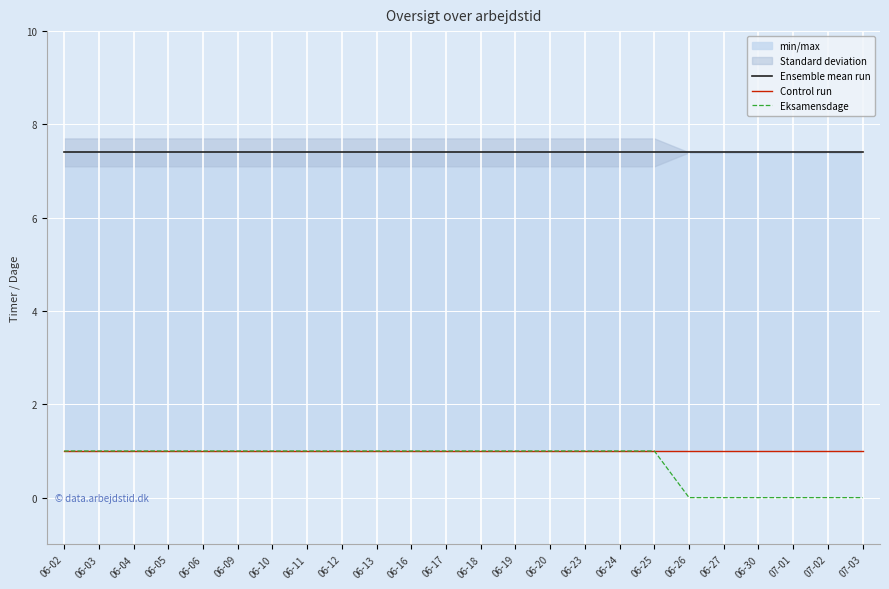

How many values in Eksamensdage are above zero?

18